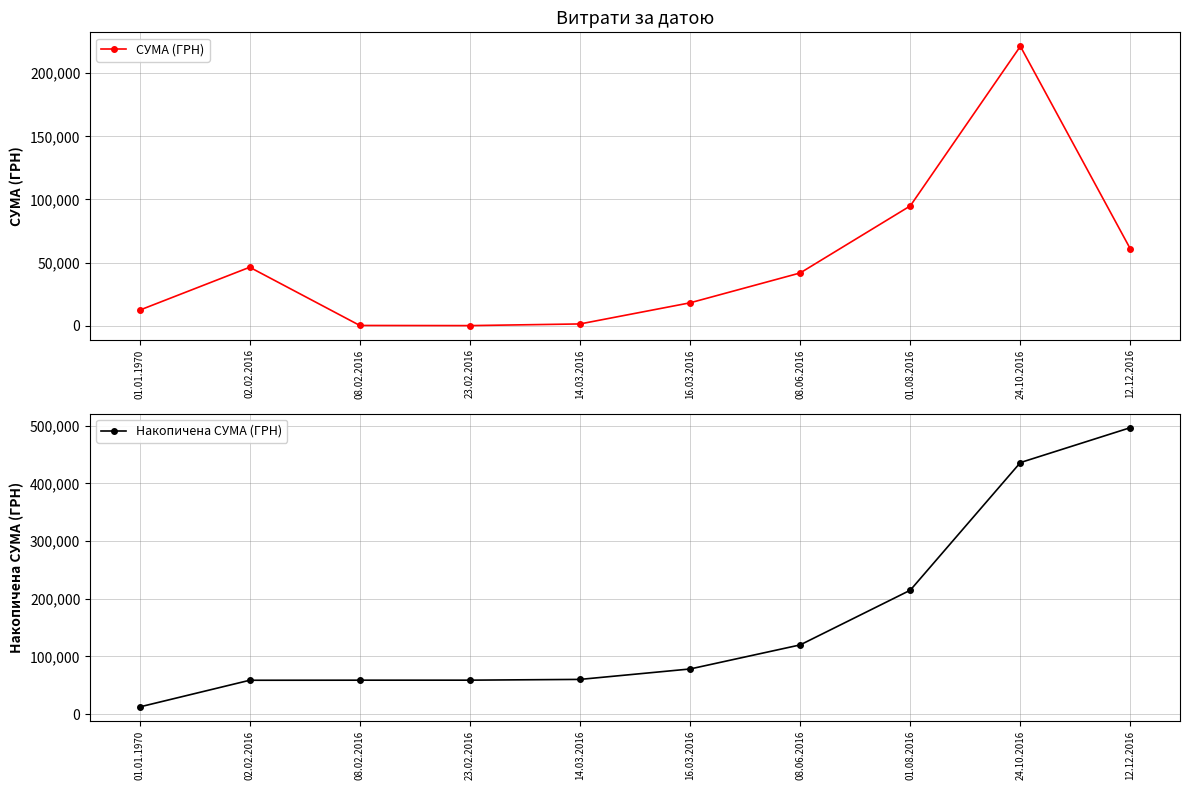

How many lines are shown in the chart?

2